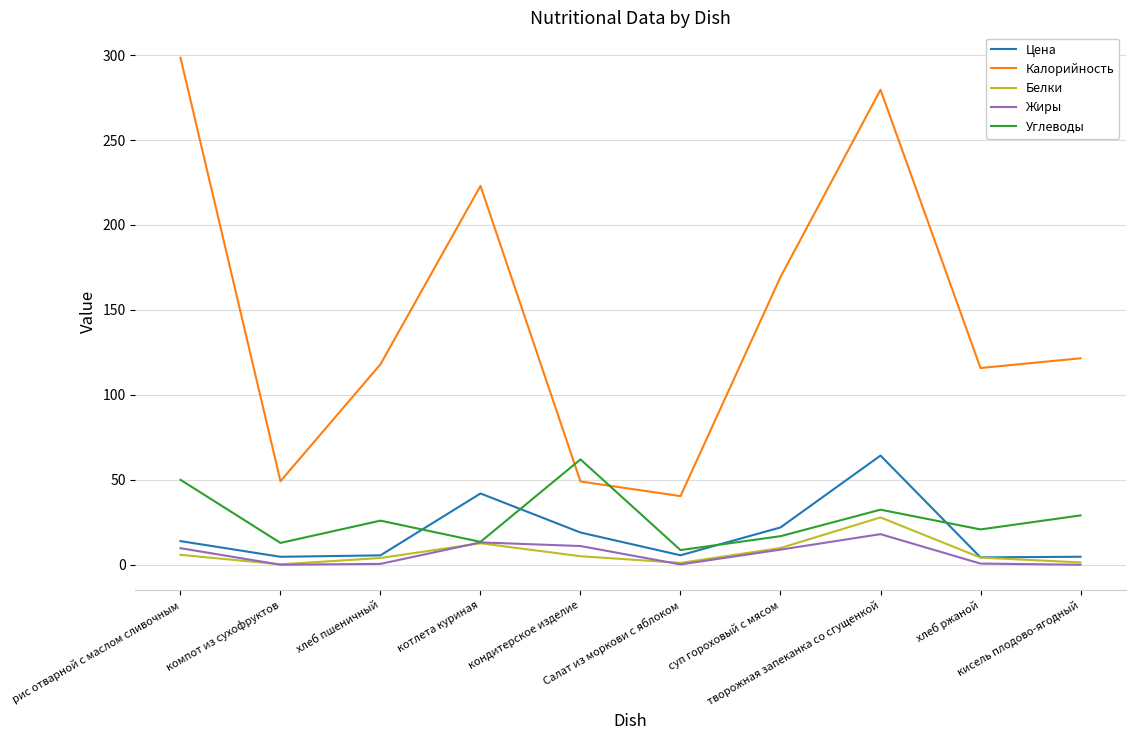

Which series has the largest total across all categories?

Калорийность